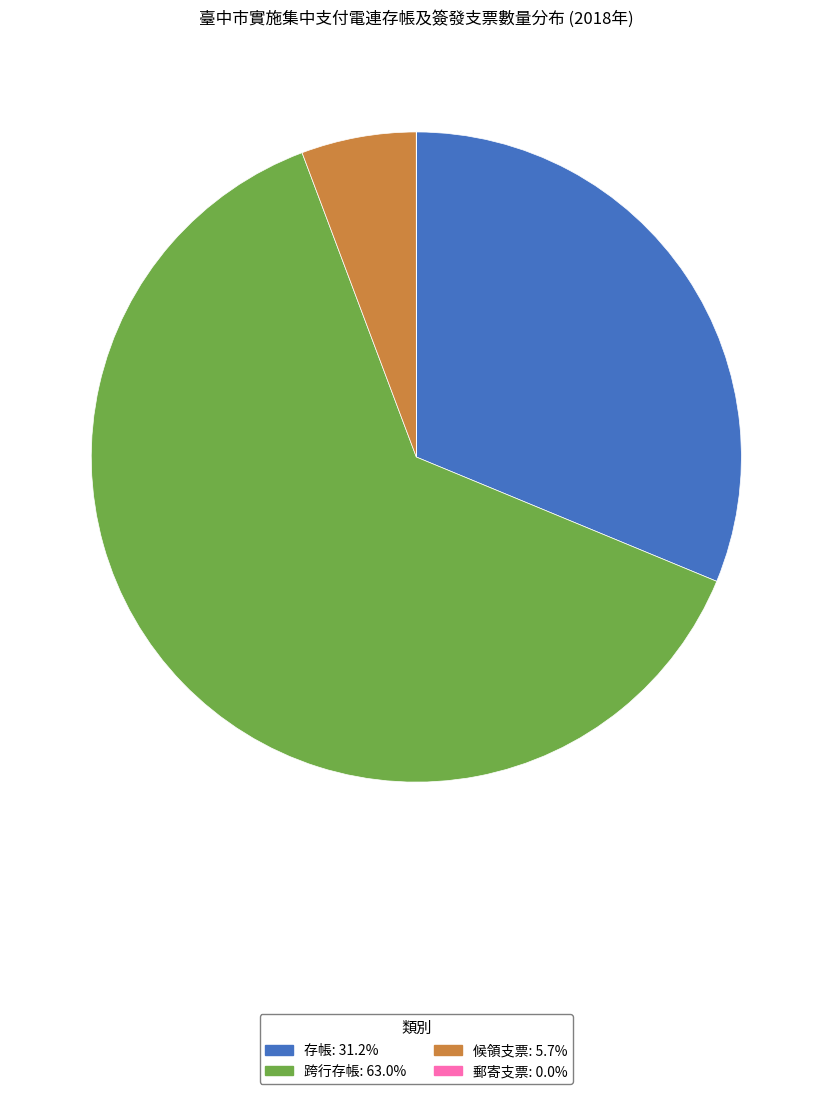

What is the largest slice in the pie chart?

跨行存帳